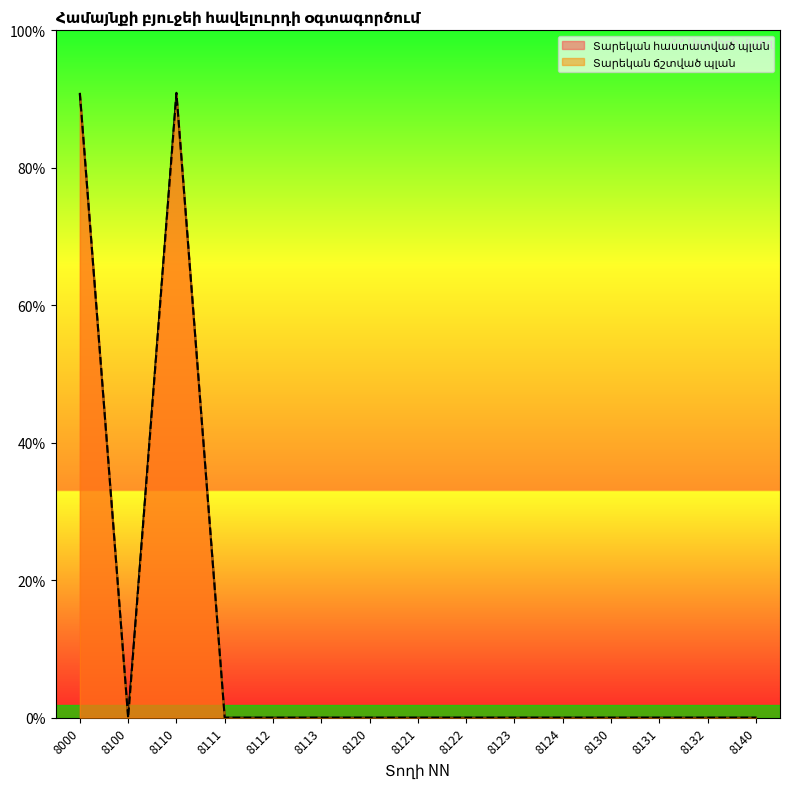

At which category does the chart reach its minimum across all series?

8100